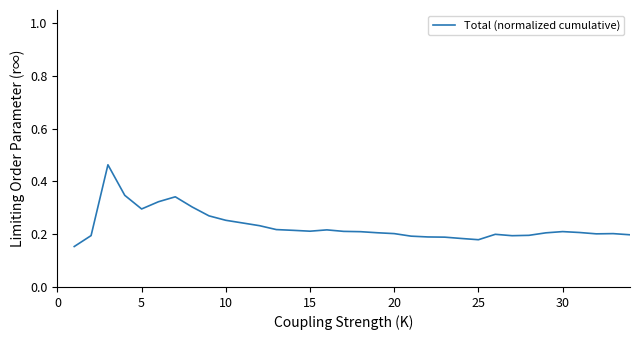

Does the chart display data point markers on the line(s)?

No